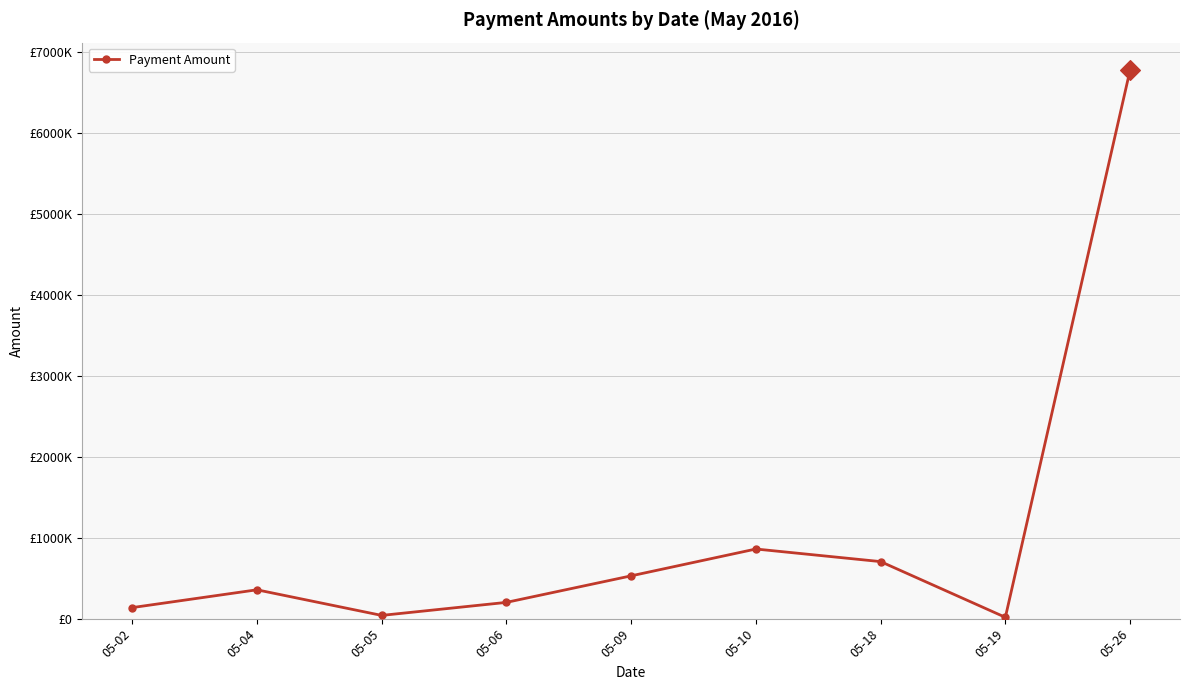

Approximately how many times larger is the value at 05-04 compared to 05-05?

8.9